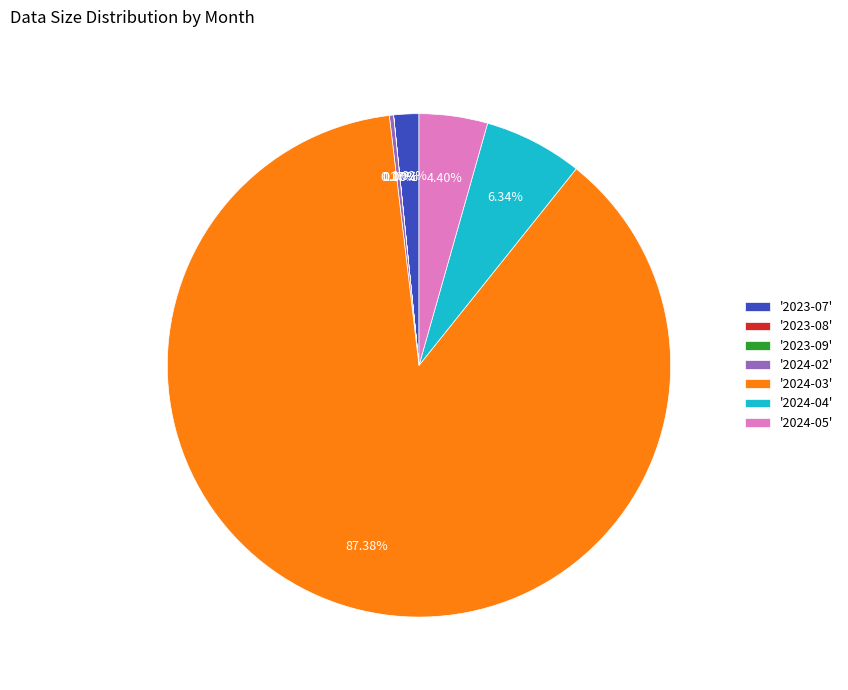

Does any single category account for the majority?

Yes